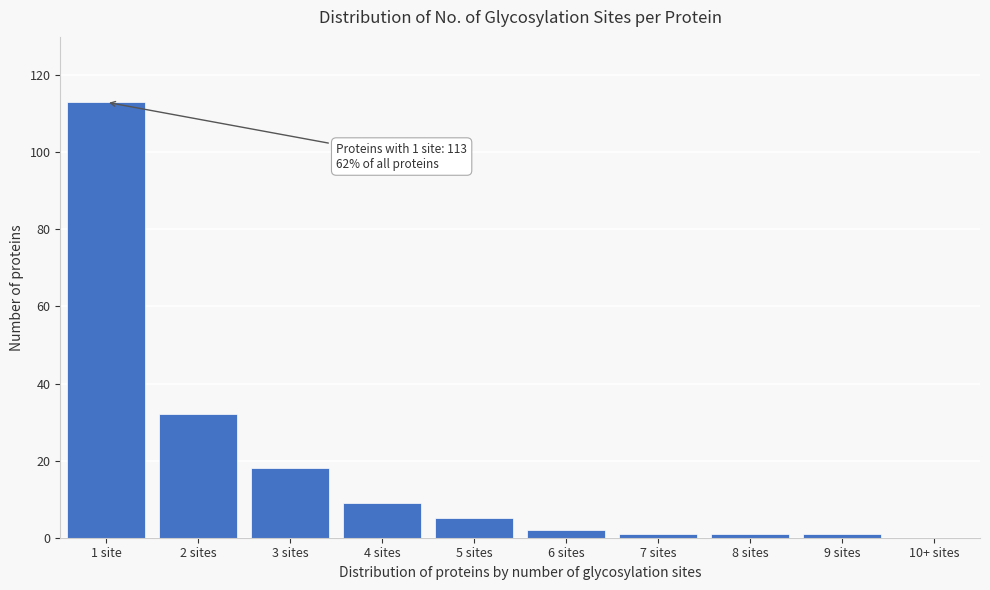

Reading left to right, list all the values displayed in this chart.

1 site=113	2 sites=32	3 sites=18	4 sites=9	5 sites=5	6 sites=2	7 sites=1	8 sites=1	9 sites=1	10+ sites=0